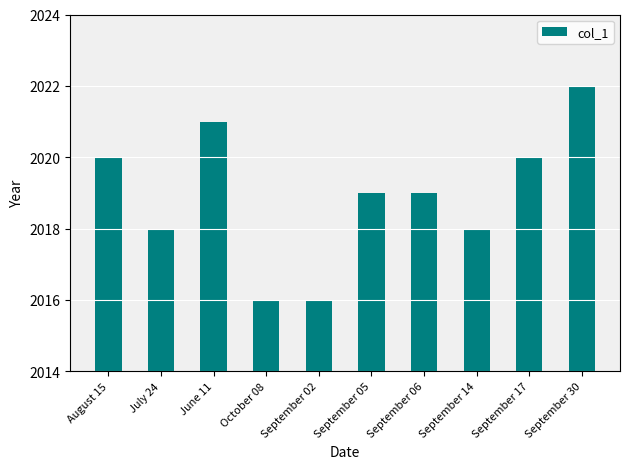

What is the sum of all values?

20189